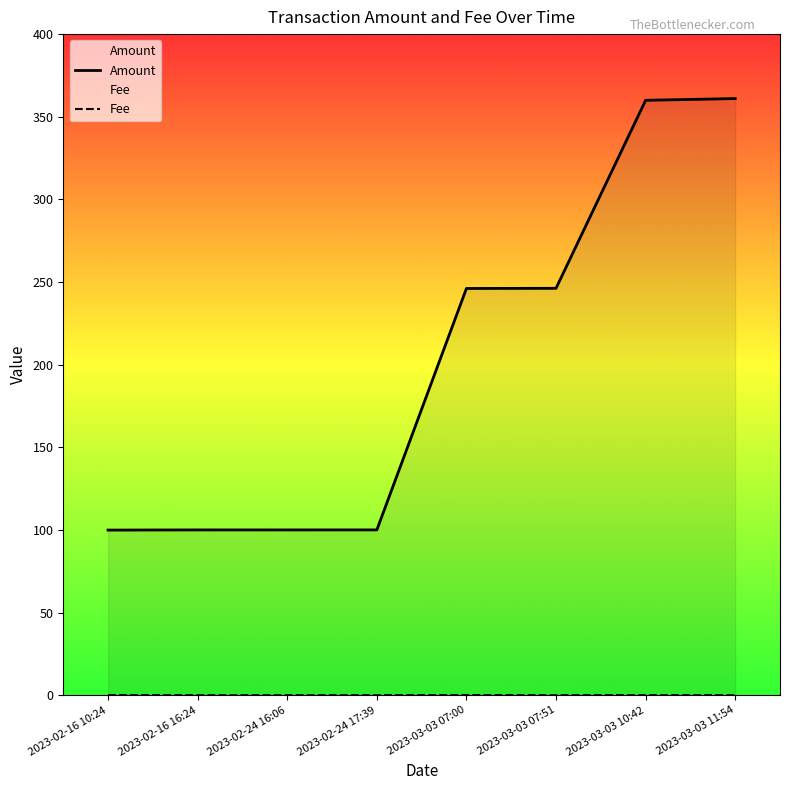

Which series changed the most between 2023-02-16 16:24 and 2023-02-24 17:39?

Amount